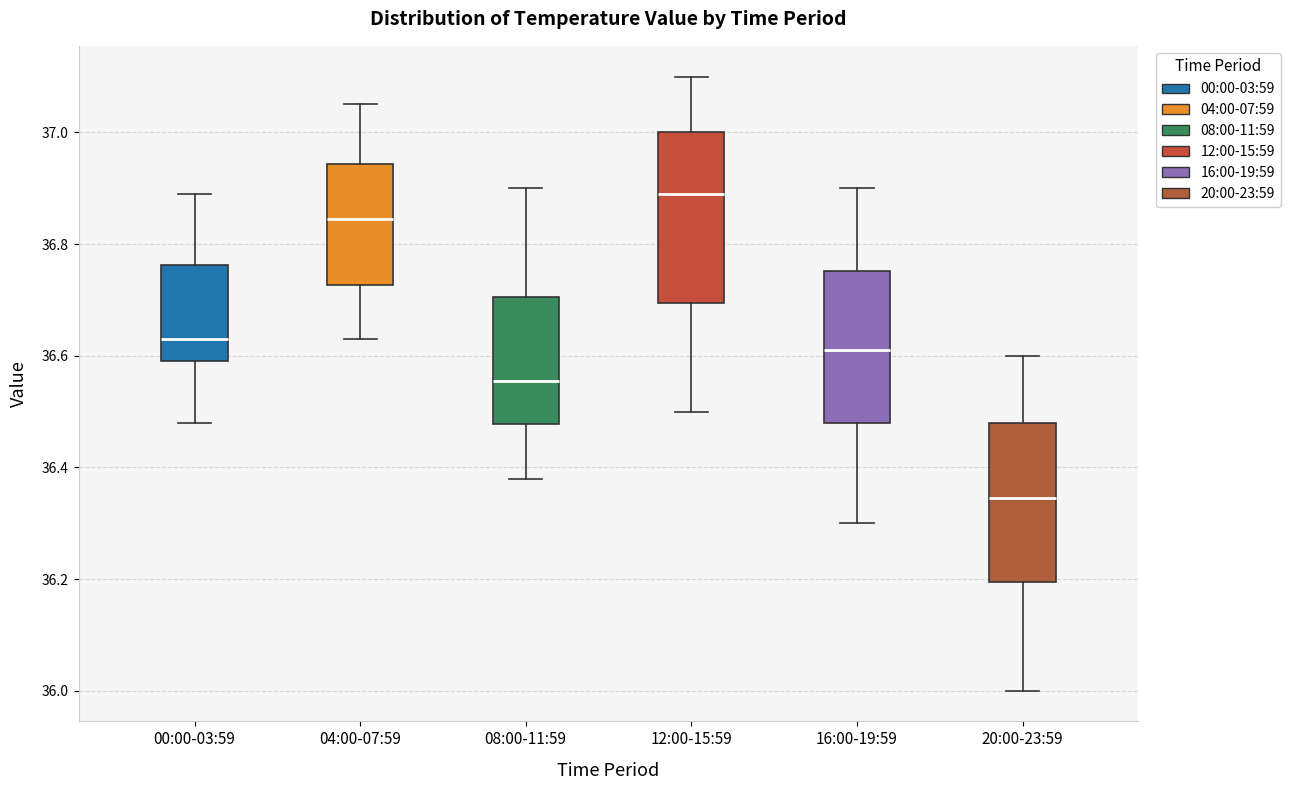

Which box is the tallest, from its lower edge to its upper edge?

12:00-15:59